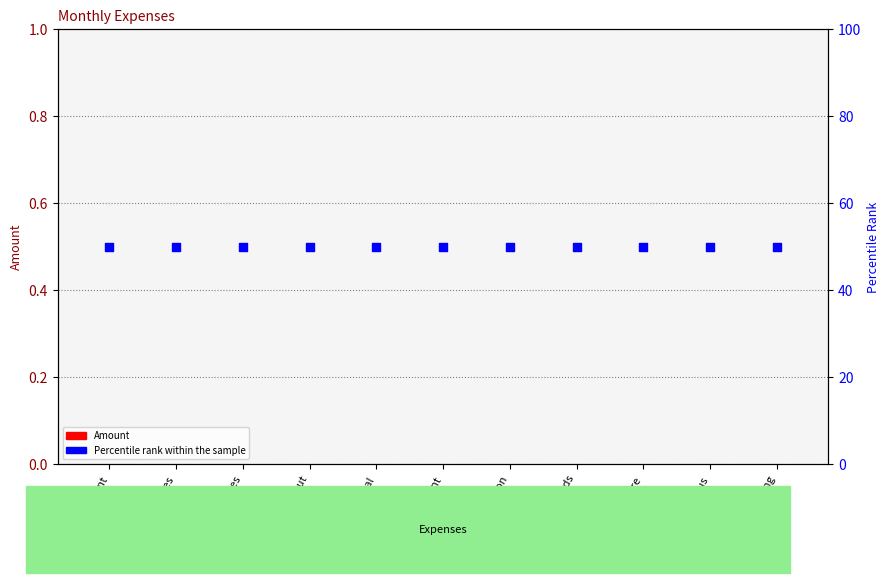

Which series contains the highest Y value?

Percentile rank within the sample